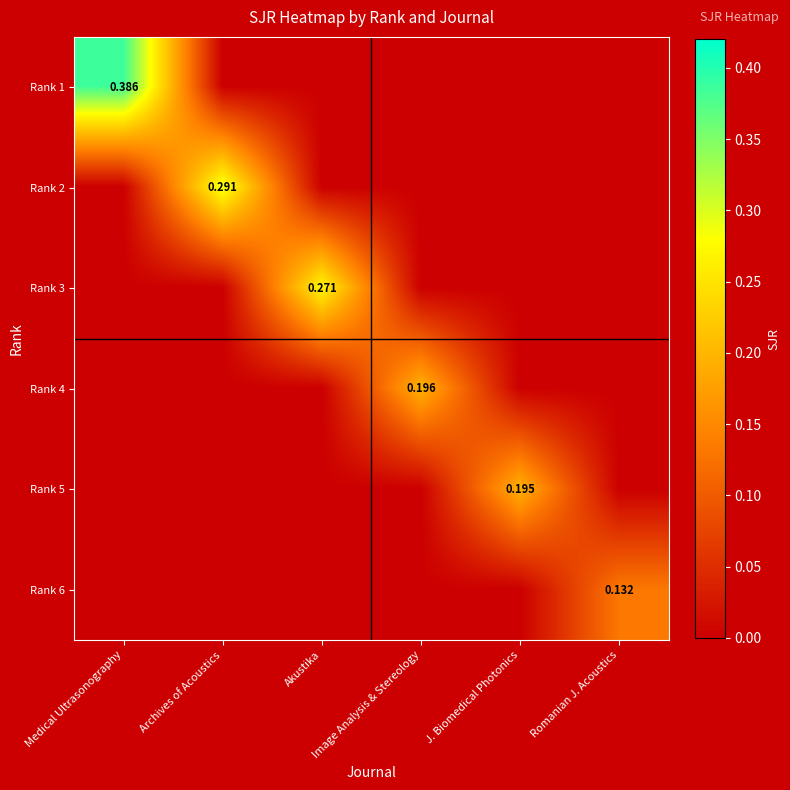

Is the value of Rank 4 at Image Analysis & Stereology greater than the value of Rank 5 at J. Biomedical Photonics?

Yes